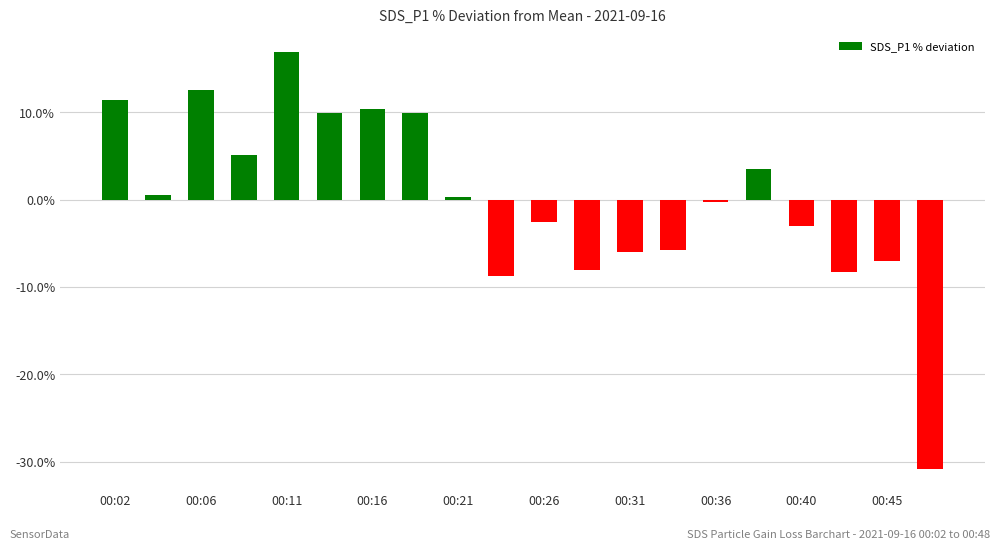

What is the maximum value shown in the chart?

16.8